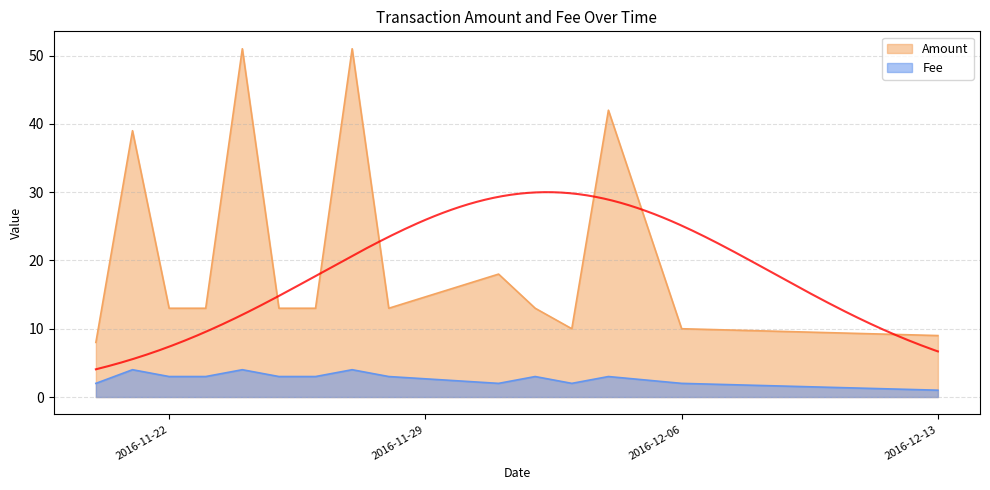

What is the average value of the Amount series?

21